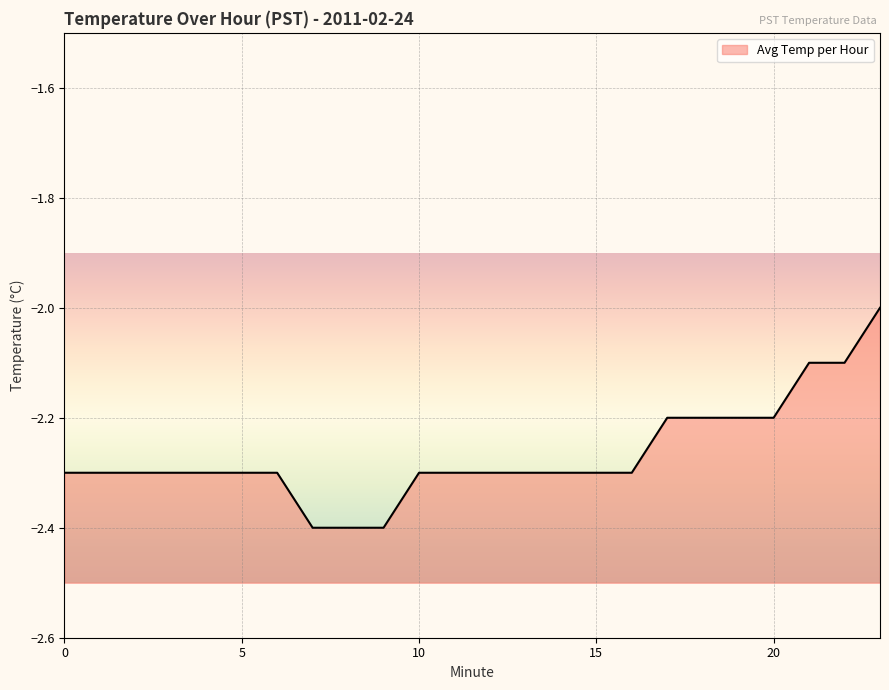

Reading left to right, transcribe all the data shown in this chart.

-2.3	-2.3	-2.3	-2.3	-2.3	-2.3	-2.3	-2.4	-2.4	-2.4	-2.3	-2.3	-2.3	-2.3	-2.3	-2.3	-2.3	-2.2	-2.2	-2.2	-2.2	-2.1	-2.1	-2.0